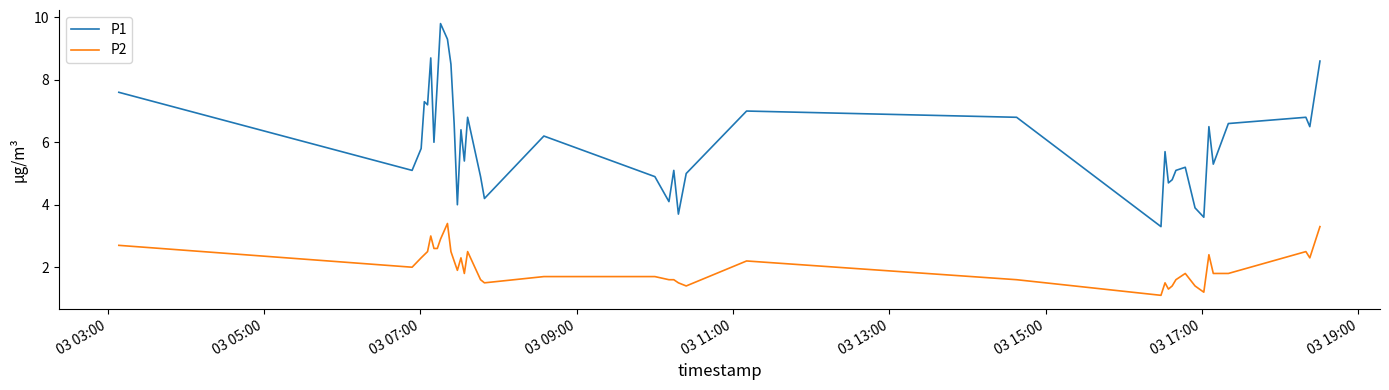

Which series has the largest total across all categories?

P1